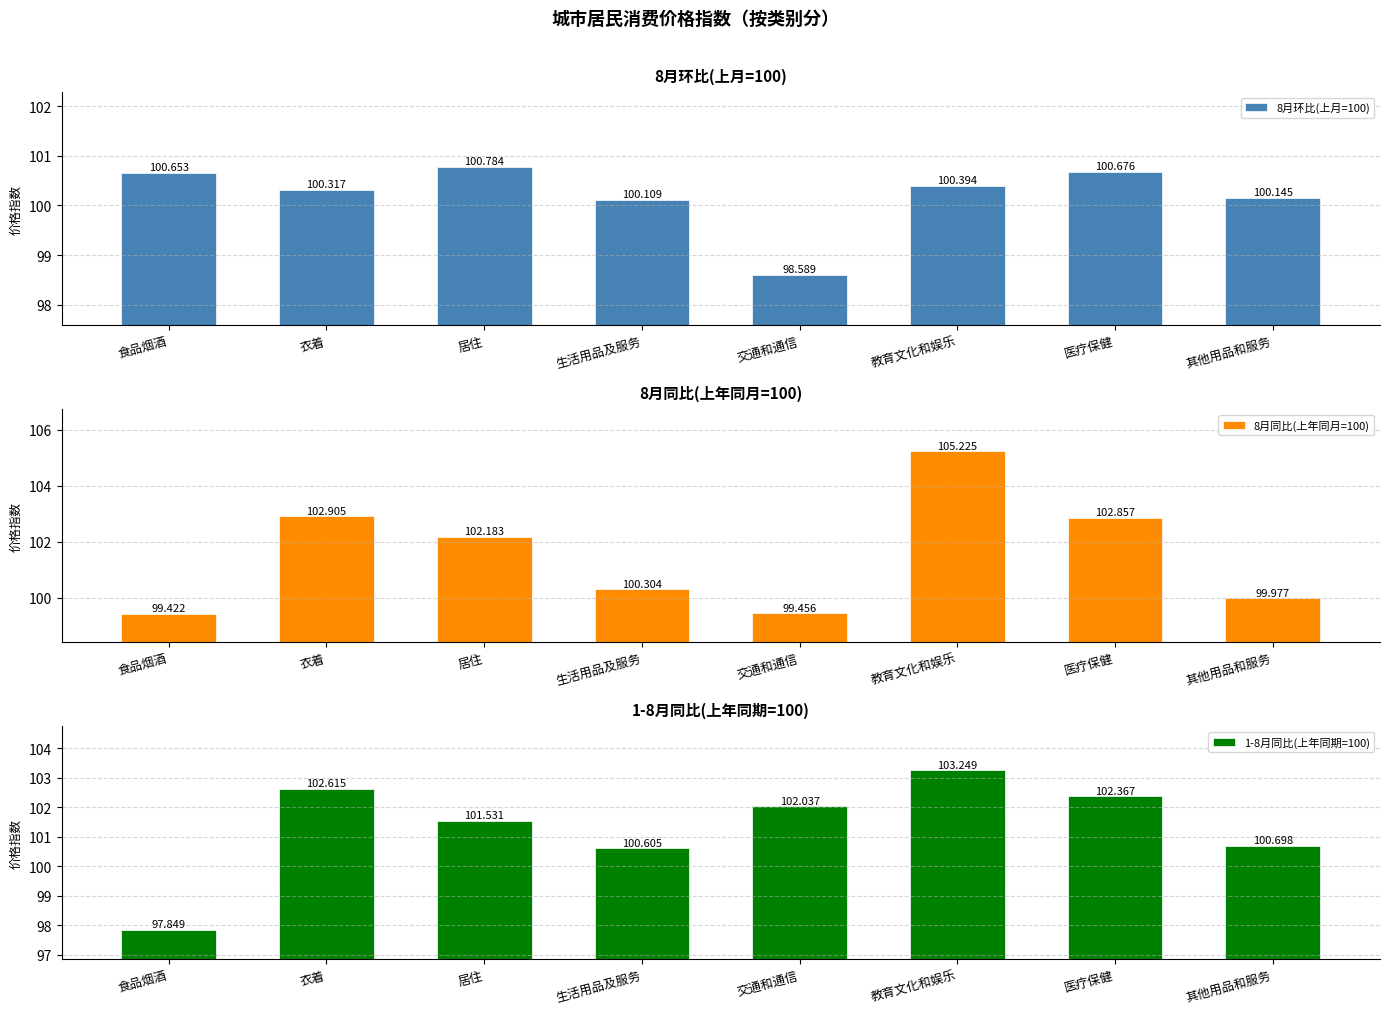

Between 教育文化和娱乐 and 交通和通信, which is larger?

教育文化和娱乐